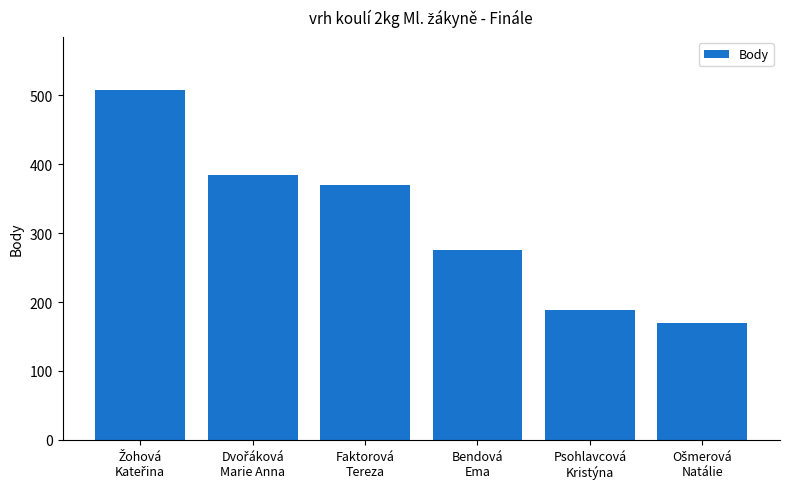

Reading right to left, what are all the values shown in this chart?

170	189	276	370	384	508